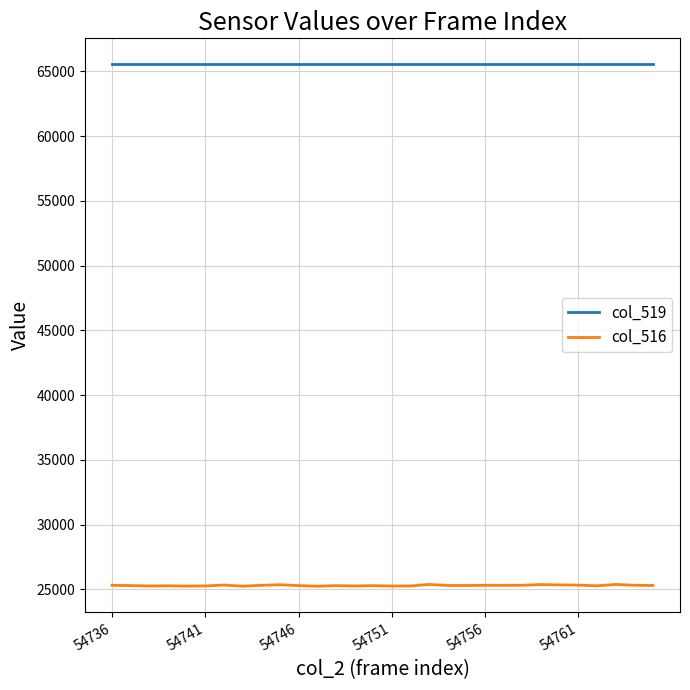

True or false: col_516 and col_519 cross at least once.

False